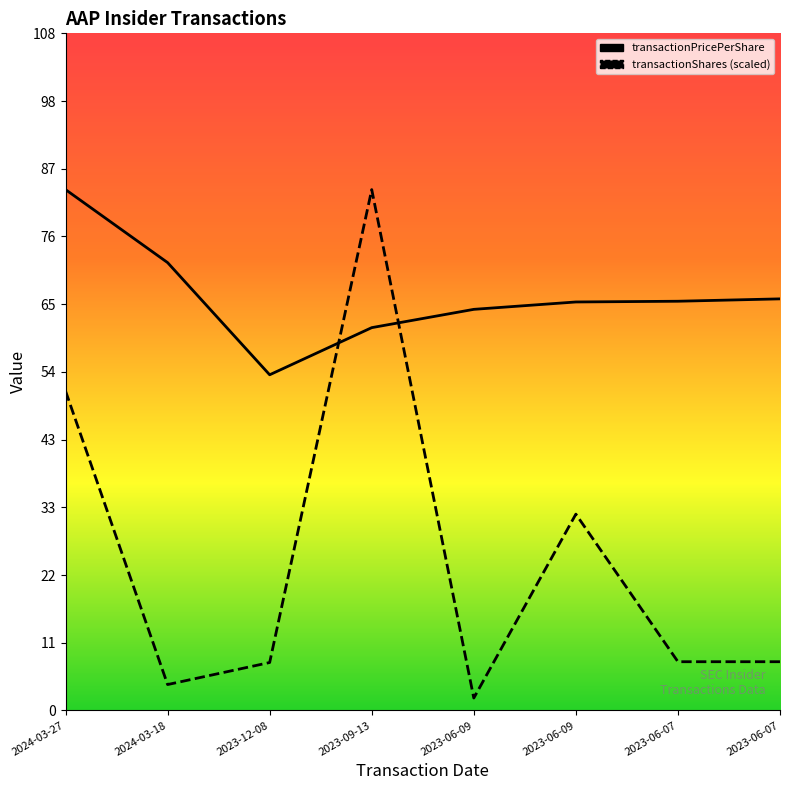

What is the value of the transactionShares point at the 5th from the left?

2.0